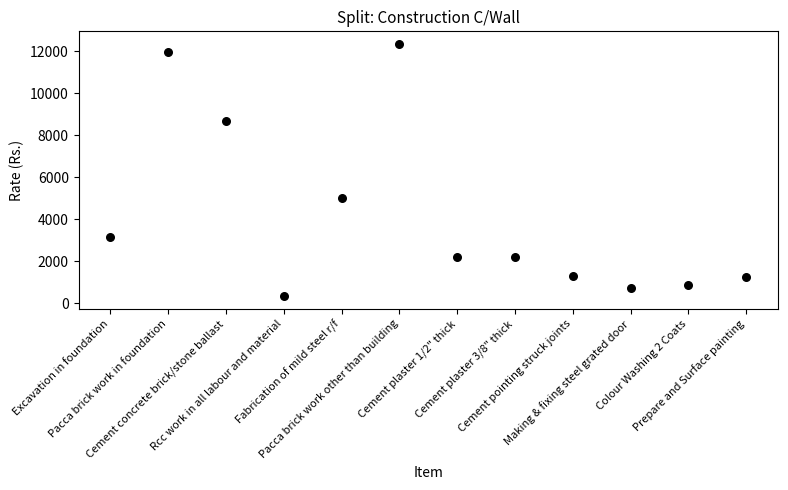

What Y value in the scatter plot is closest to 6341?

5001.7